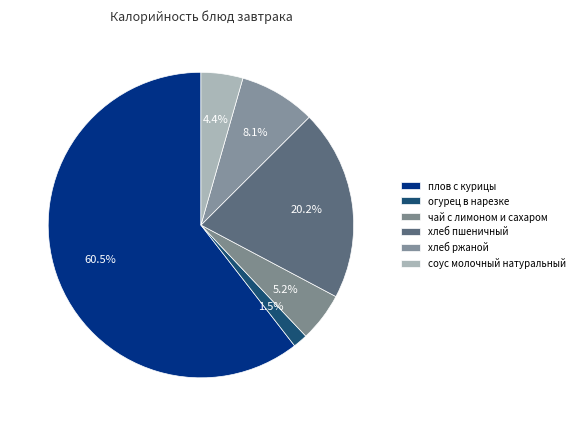

What is the change in value from огурец в нарезке to соус молочный натуральный?

+15